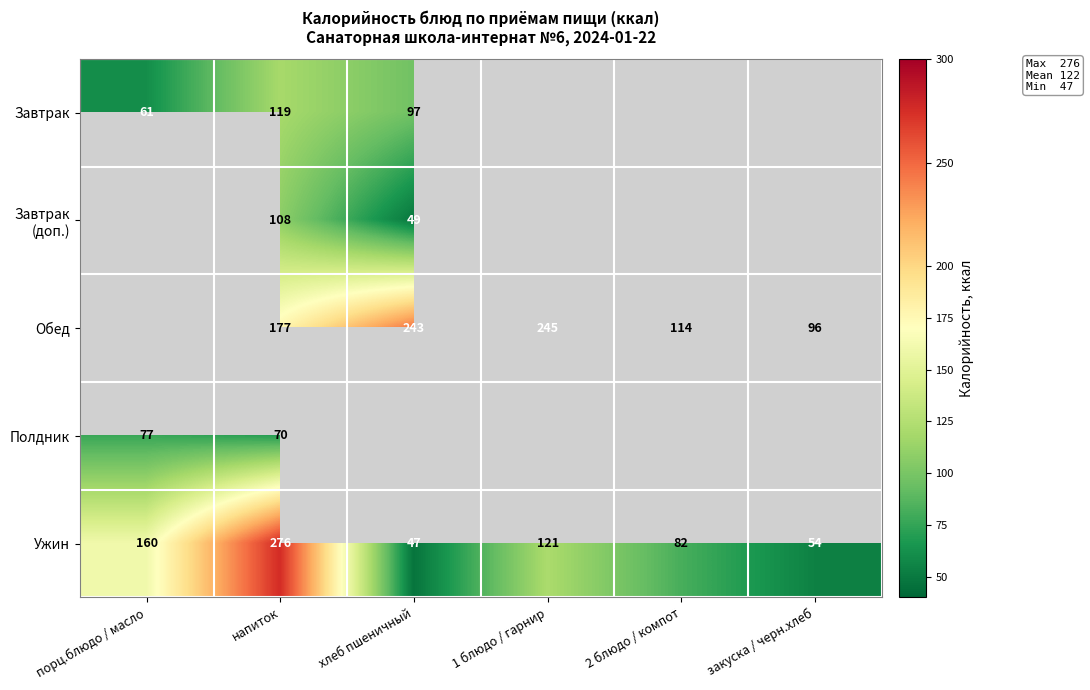

What is the minimum value shown in the chart?

47.0